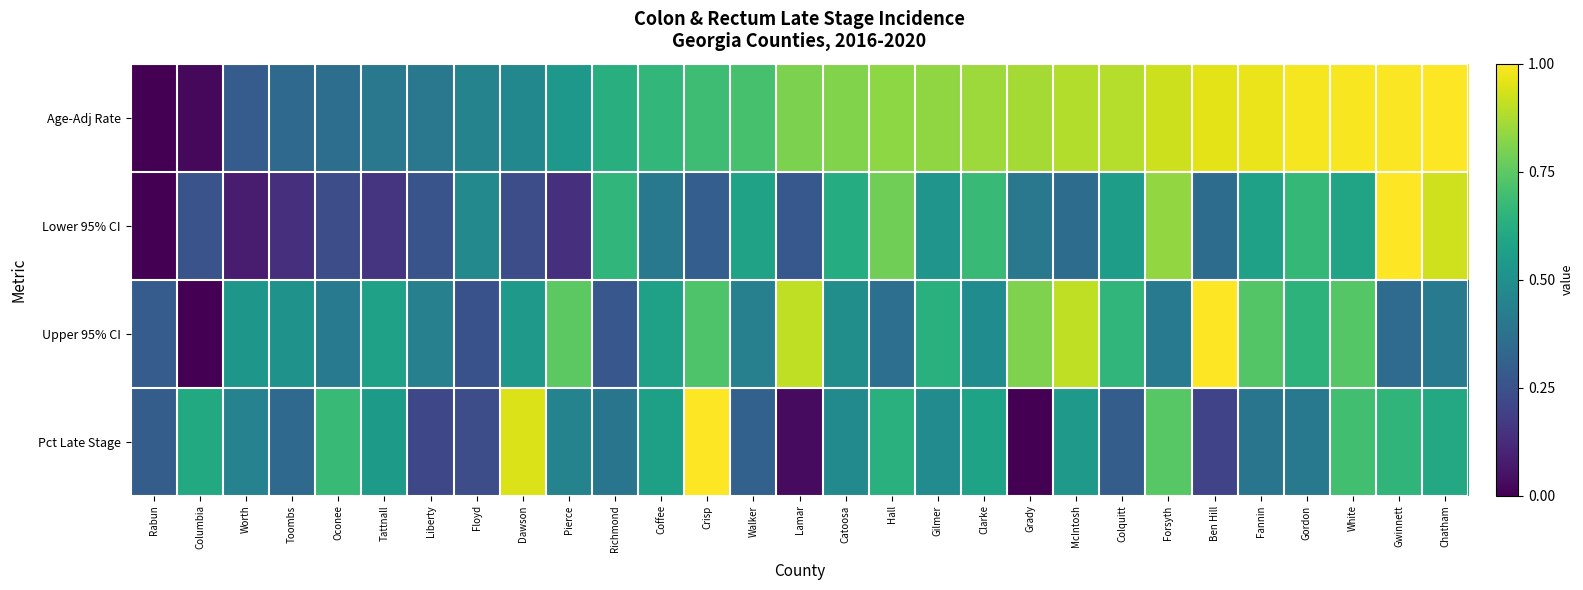

Which series has the largest total across all categories?

Age-Adj Rate